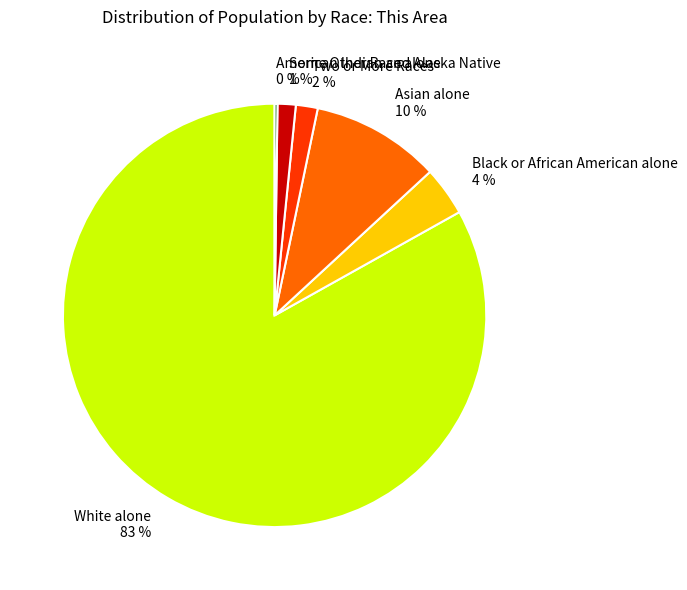

To the nearest percent, what is the difference between the largest and smallest slice percentages?

83%